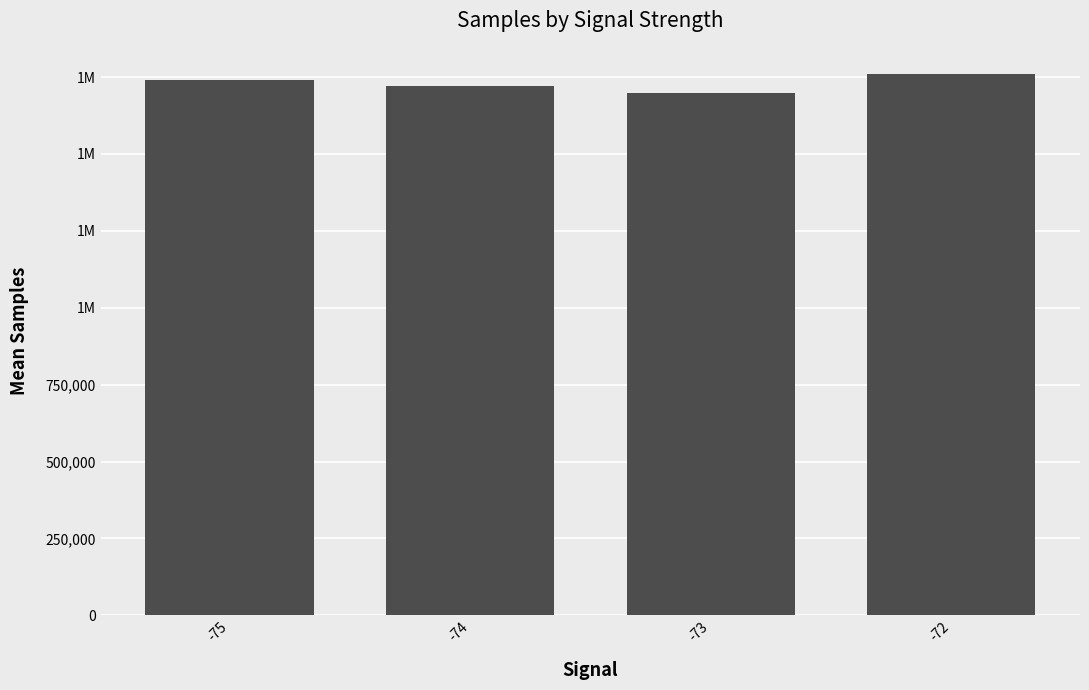

Which label corresponds to the largest value in the chart?

-72